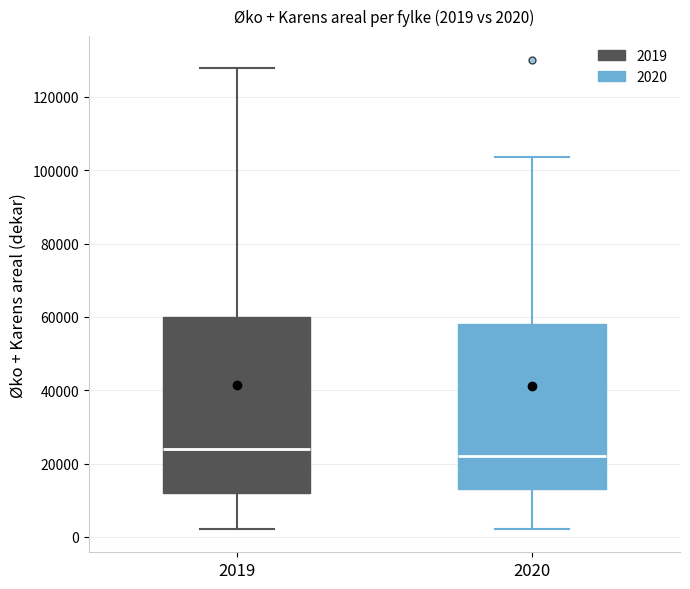

Which box is the tallest, from its lower edge to its upper edge?

2019